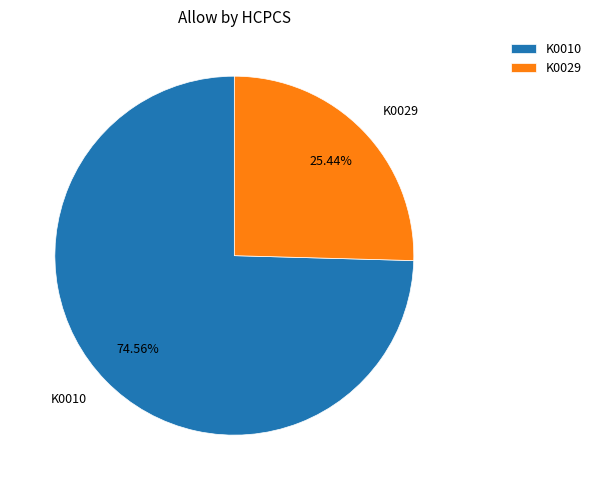

Which slice is the smallest?

K0029